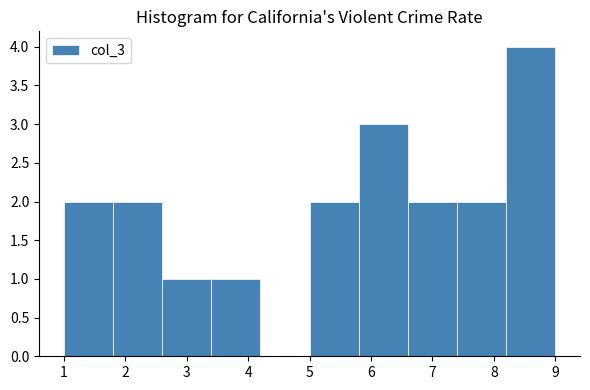

Reading left to right, transcribe this chart: for each bar, give the range it covers on the x-axis and its height. The values are not printed on the chart, so give them approximately, as read against the axis.

1.0 to 1.8: 2
1.8 to 2.6: 2
2.6 to 3.4: 1
3.4 to 4.2: 1
4.2 to 5.0: 0
5.0 to 5.8: 2
5.8 to 6.6: 3
6.6 to 7.4: 2
7.4 to 8.2: 2
8.2 to 9.0: 4